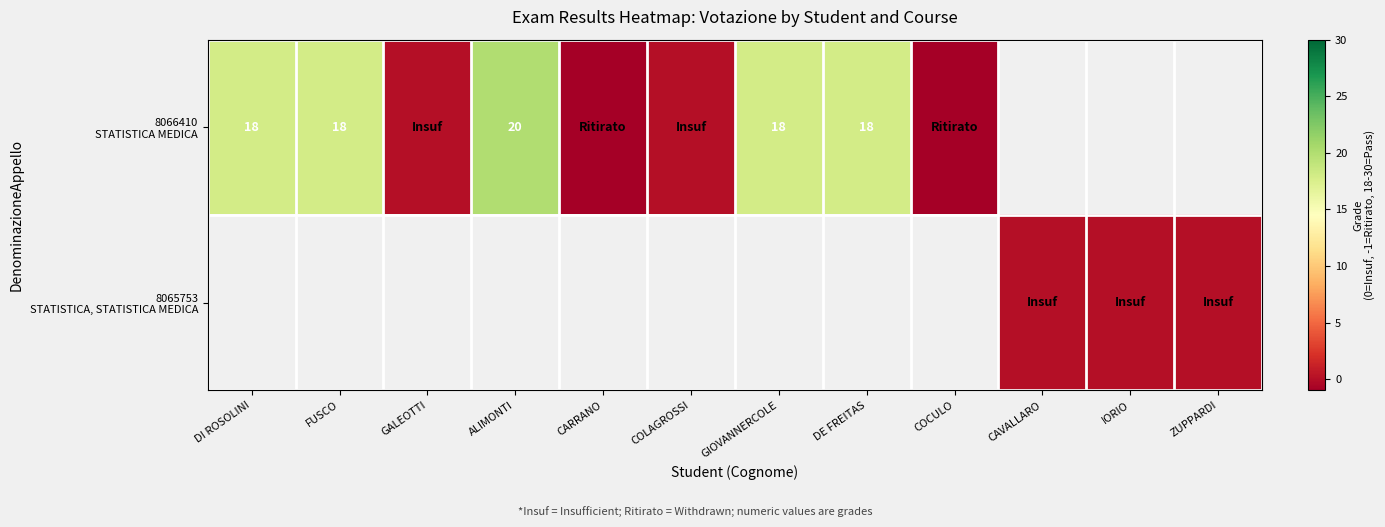

Rank the series at DI ROSOLINI from highest to lowest value.

8066410 STATISTICA MEDICA, 8065753 STATISTICA, STATISTICA MEDICA